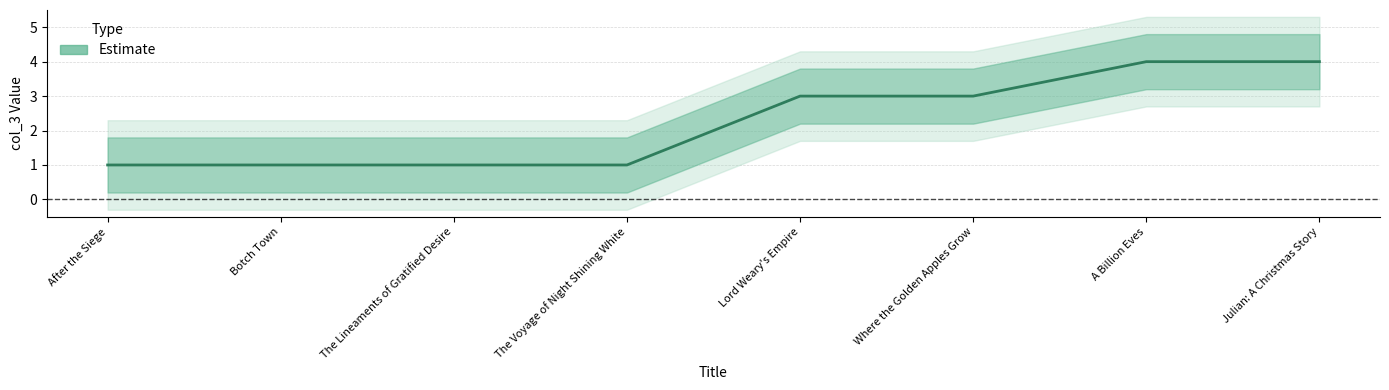

What is the value of the 7th point from the left?

4